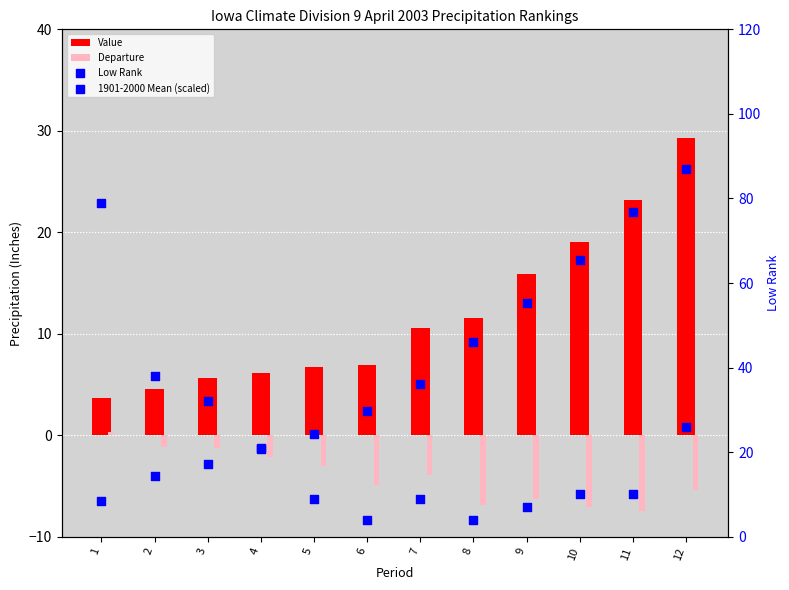

Is the value of Low Rank at 8 greater than the value of 1901-2000 Mean (scaled) at 3?

No